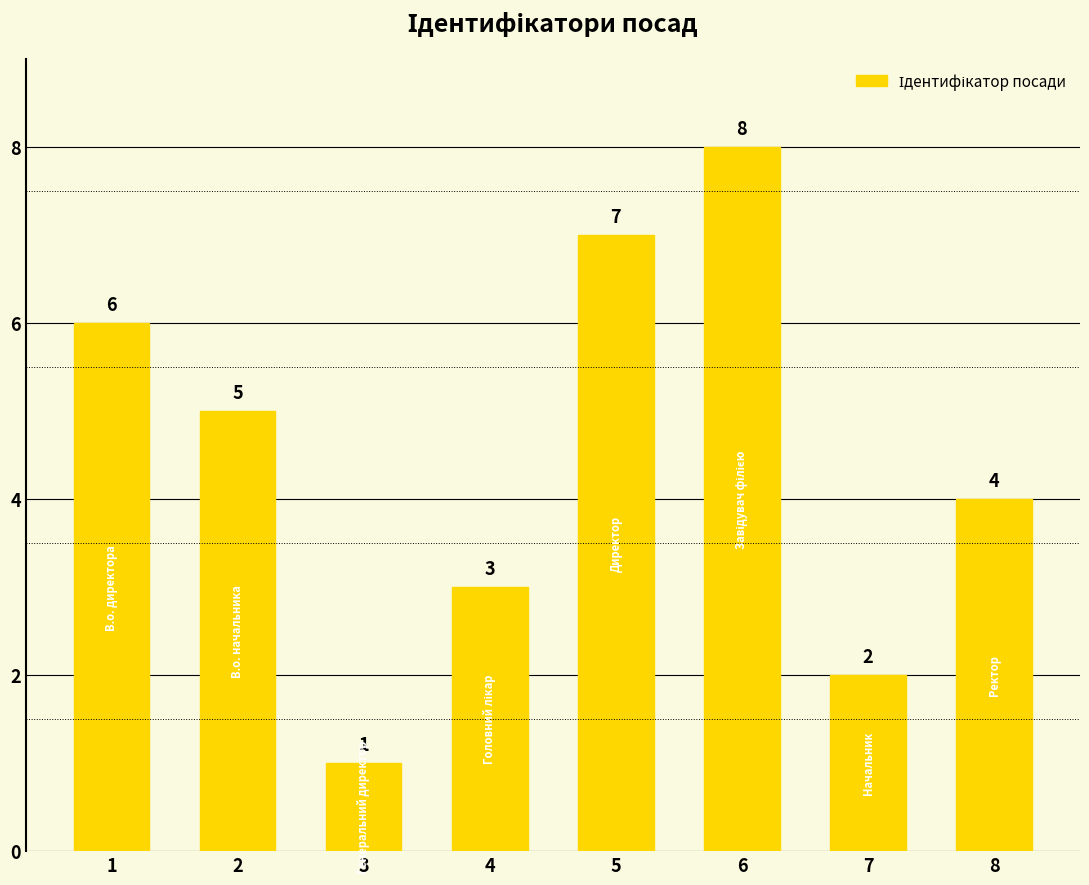

What is the minimum value shown in the chart?

1